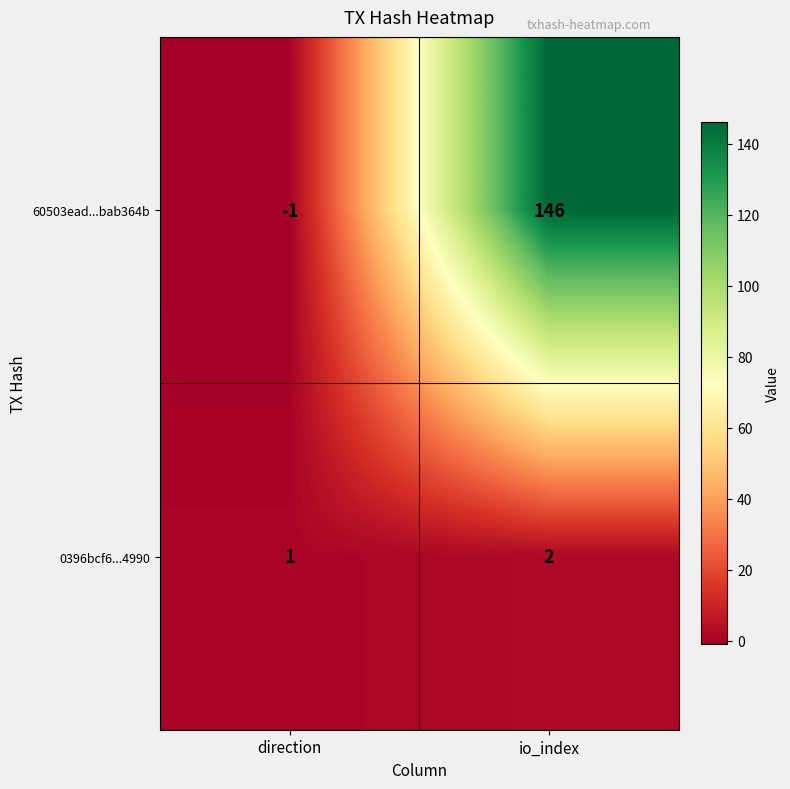

List the series in order of their overall mean, lowest first.

0396bcf6...4990, 60503ead...bab364b